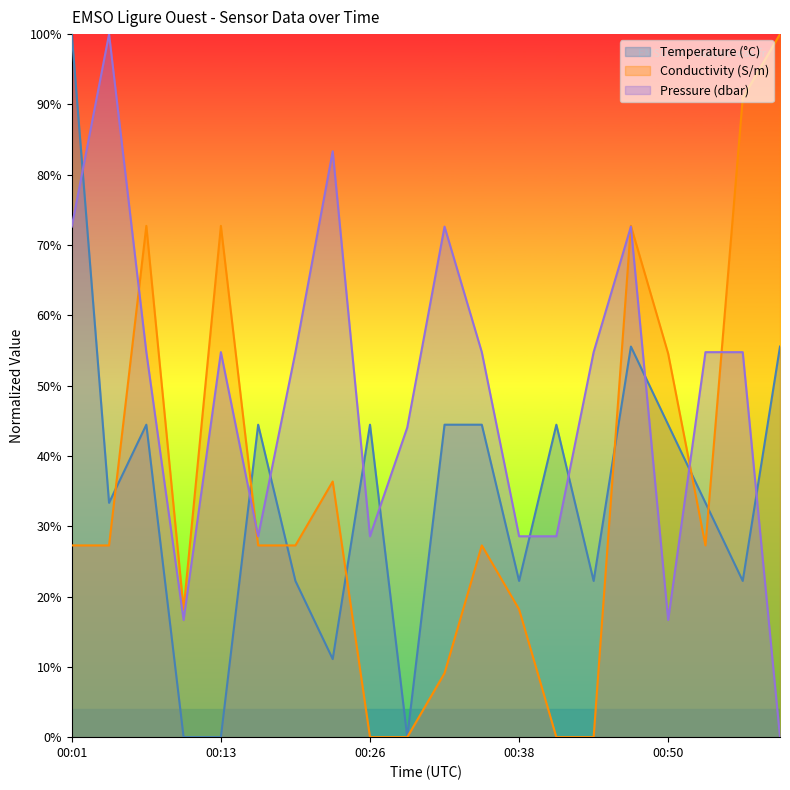

Reading left to right, extract all data points from this chart.

Temperature: 00:01=100.0	00:04=33.3	00:07=44.4	00:10=0.0	00:13=0.0	00:16=44.4	00:20=22.2	00:23=11.1	00:26=44.4	00:29=0.0	00:32=44.4	00:35=44.4	00:38=22.2	00:41=44.4	00:44=22.2	00:47=55.6	00:50=44.4	00:53=33.3	00:56=22.2	00:59=55.6
Conductivity: 00:01=27.3	00:04=27.3	00:07=72.7	00:10=18.2	00:13=72.7	00:16=27.3	00:20=27.3	00:23=36.4	00:26=0.0	00:29=0.0	00:32=9.1	00:35=27.3	00:38=18.2	00:41=0.0	00:44=0.0	00:47=72.7	00:50=54.5	00:53=27.3	00:56=90.9	00:59=100.0
Pressure: 00:01=72.6	00:04=100.0	00:07=54.8	00:10=16.7	00:13=54.8	00:16=28.6	00:20=54.8	00:23=83.3	00:26=28.6	00:29=44.0	00:32=72.6	00:35=54.8	00:38=28.6	00:41=28.6	00:44=54.8	00:47=72.6	00:50=16.7	00:53=54.8	00:56=54.8	00:59=0.0